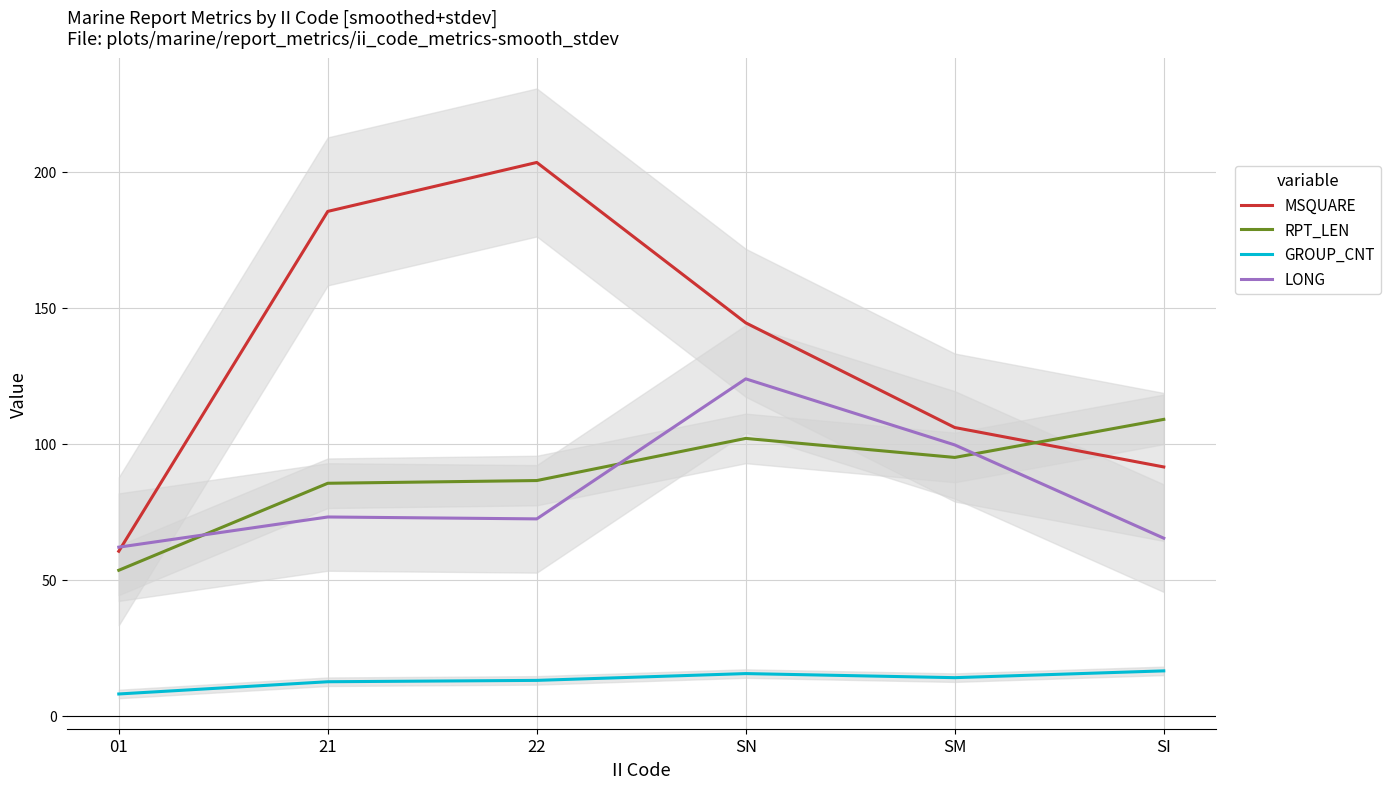

At which label is MSQUARE closest to 132?

SN